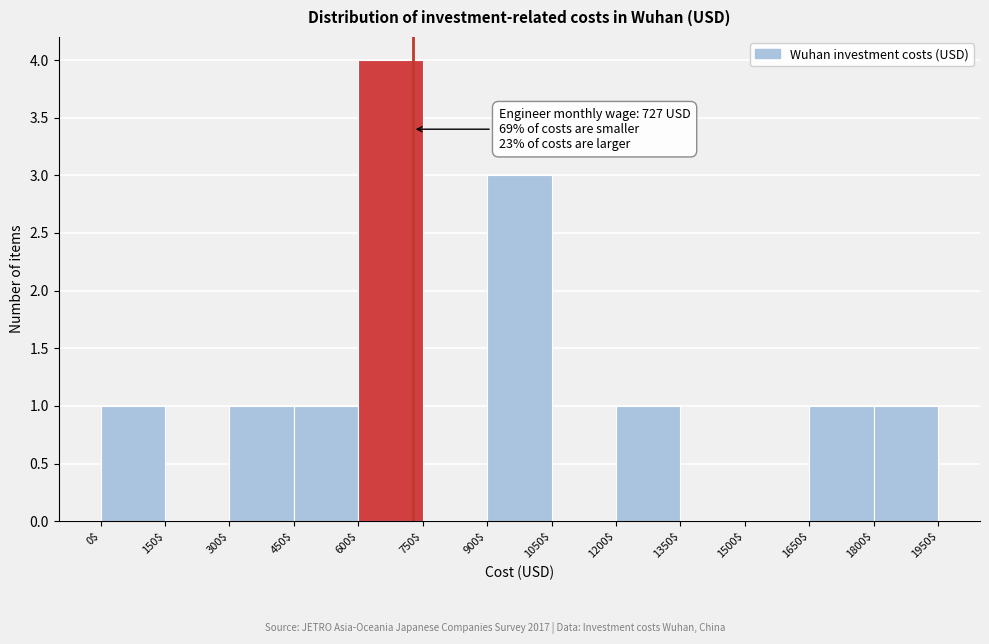

Over which range of the x-axis is the bar tallest?

600$ to 750$